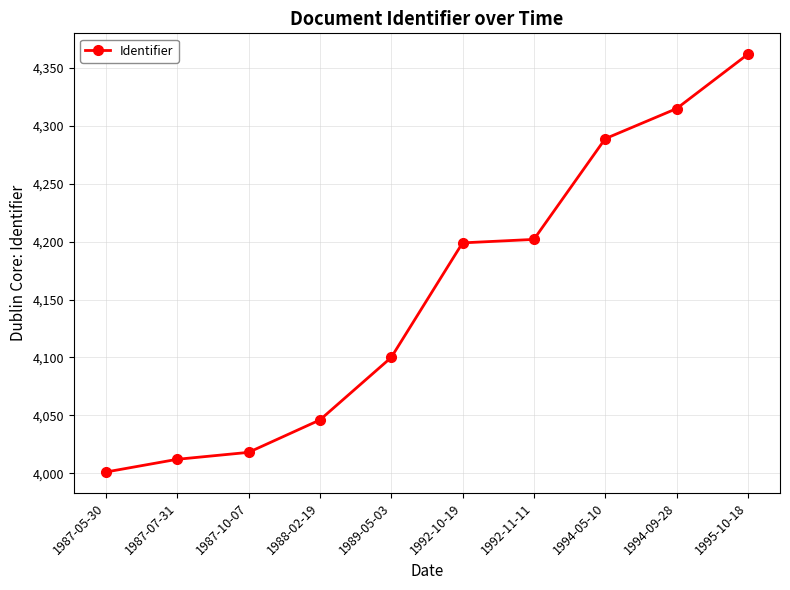

What value does the data have at 1988-02-19?

4046